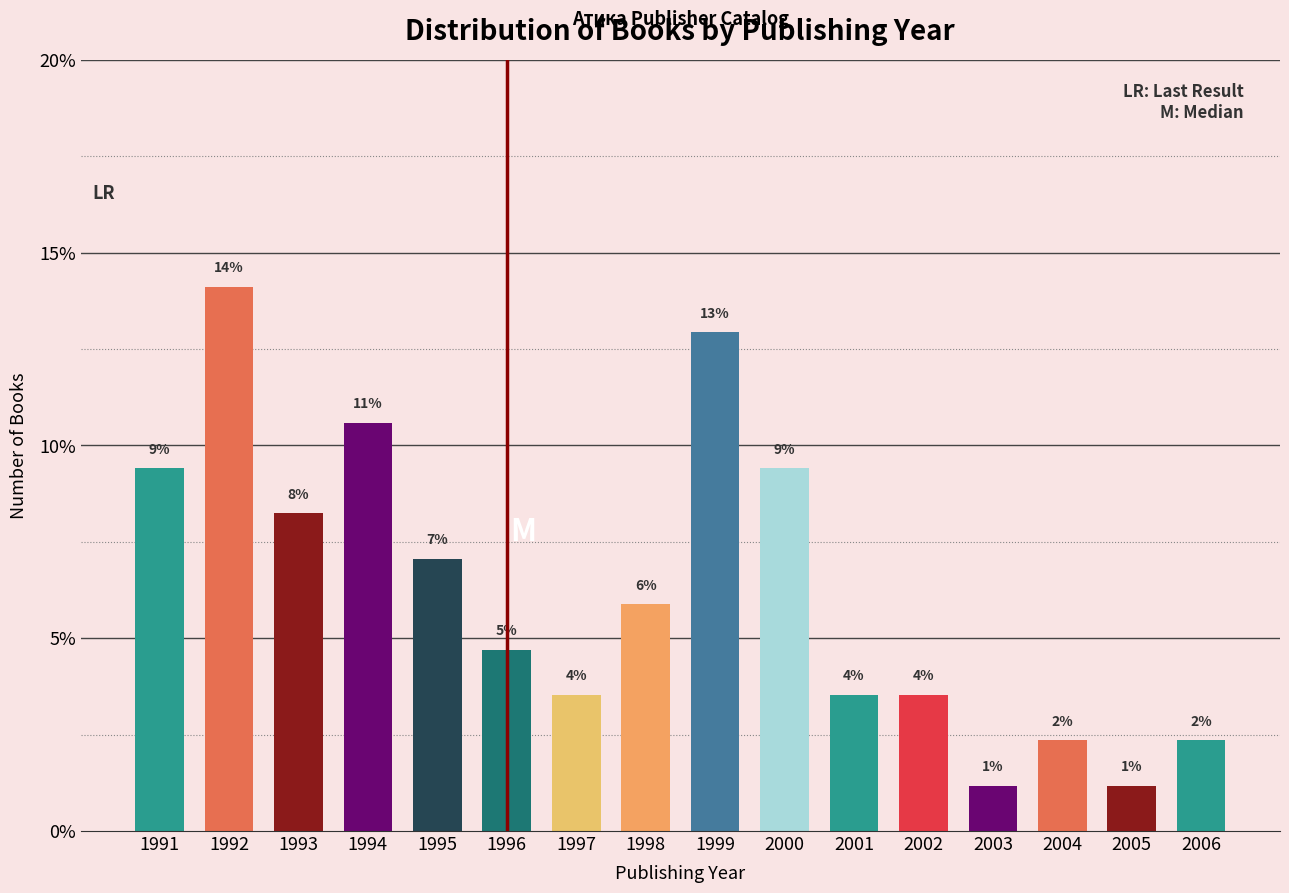

Are the bars horizontal?

No